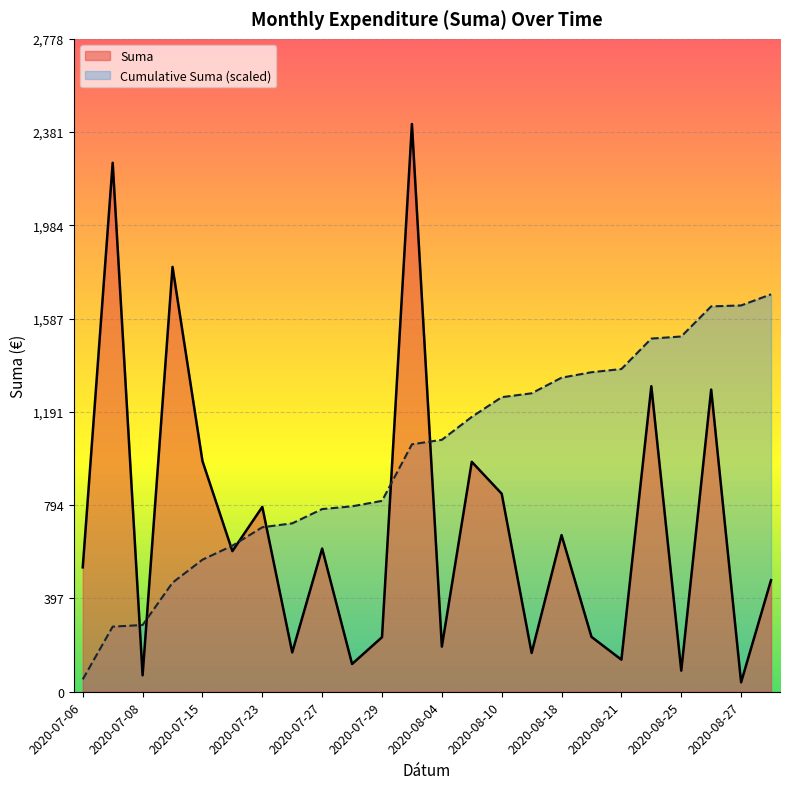

What is the maximum value shown in the chart?

2415.5